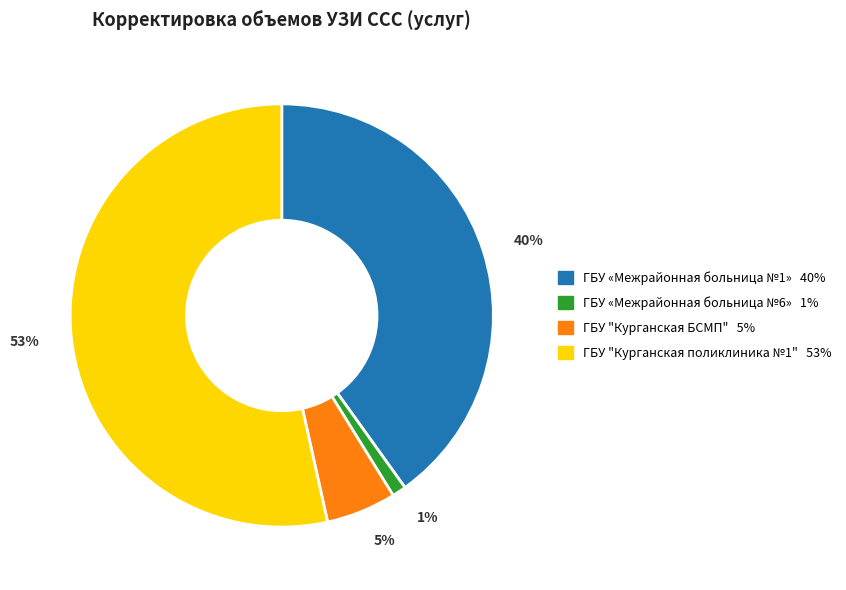

To the nearest percent, what is the difference between the ГБУ "Курганская поликлиника №1" and ГБУ «Межрайонная больница №1» slice percentages?

13%